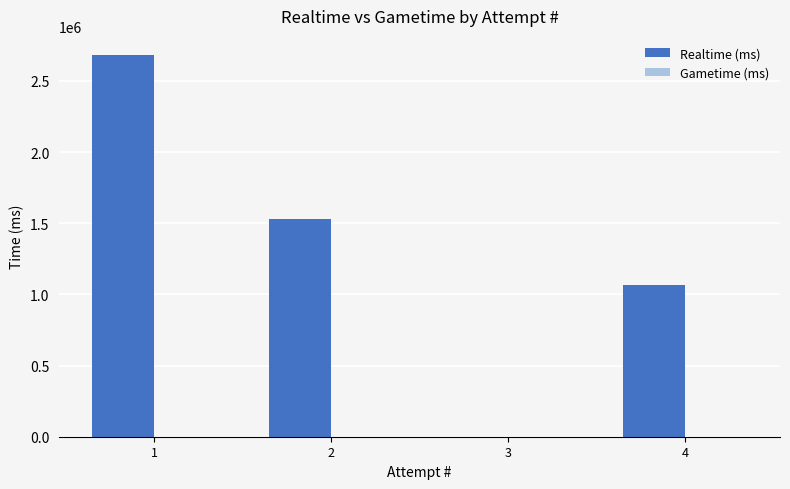

How many categories are shown in the chart?

4